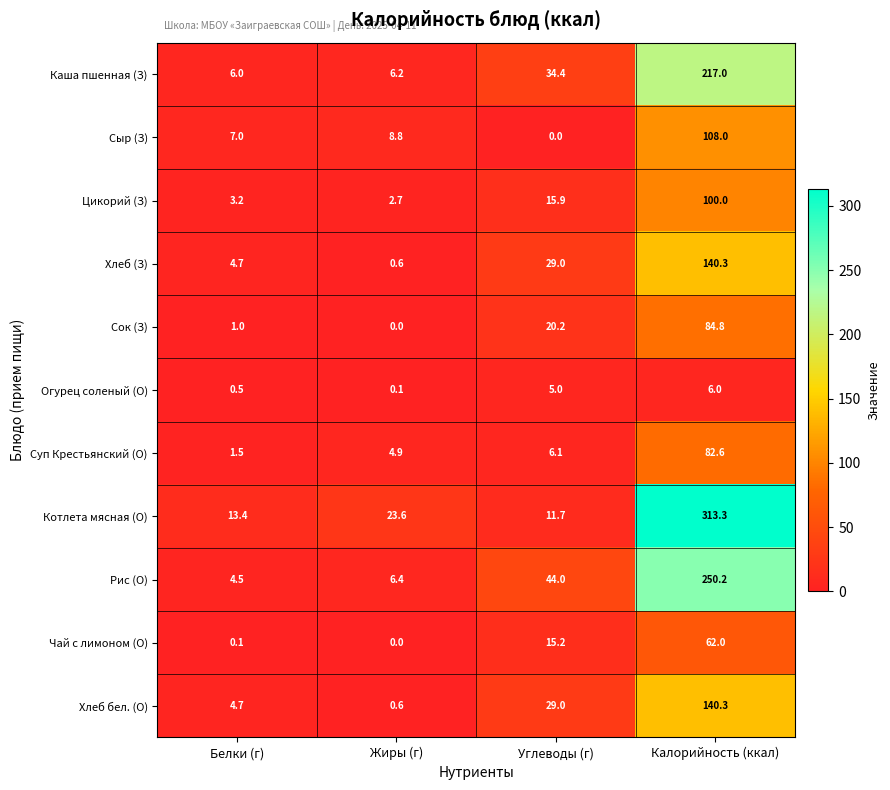

What is the difference between the Цикорий (З) values at Белки (г) and Углеводы (г)?

12.7